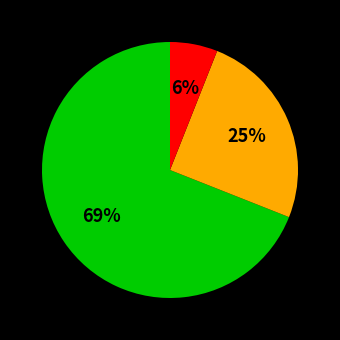

Count the number of slices in the pie.

3